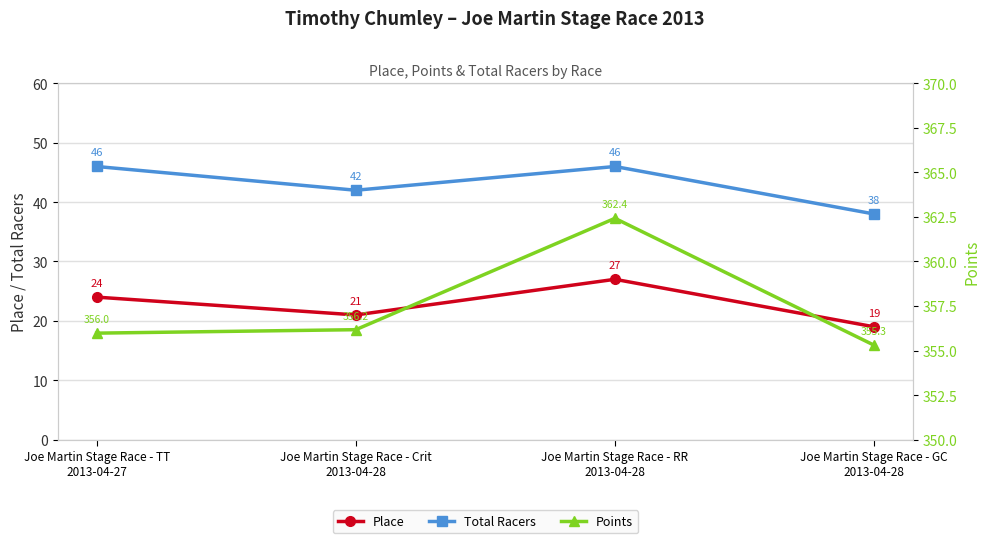

In Place, how many points are lower than both neighbors (excluding endpoints)?

1